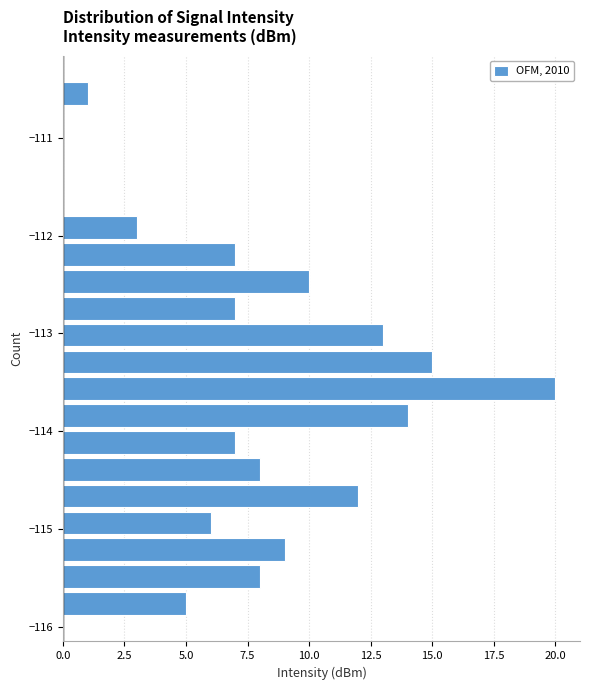

Read against the y-axis, roughly where is the centre of the longest bar?

-113.6